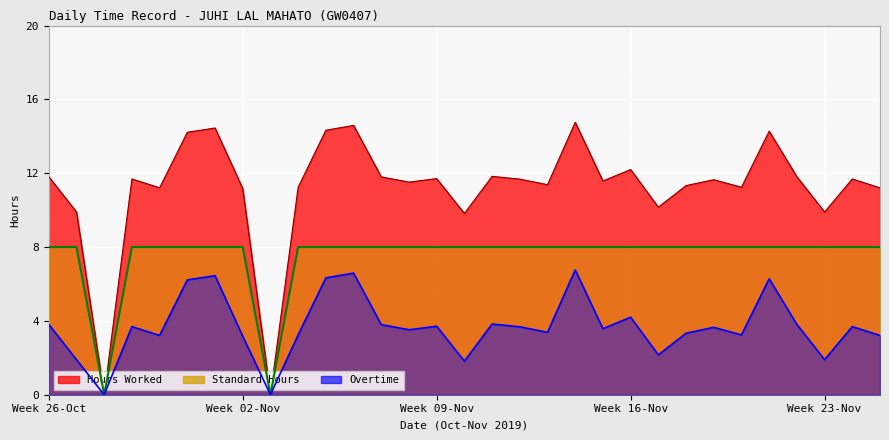

What is the value of the Hours Worked point at the 17th from the left?

11.8